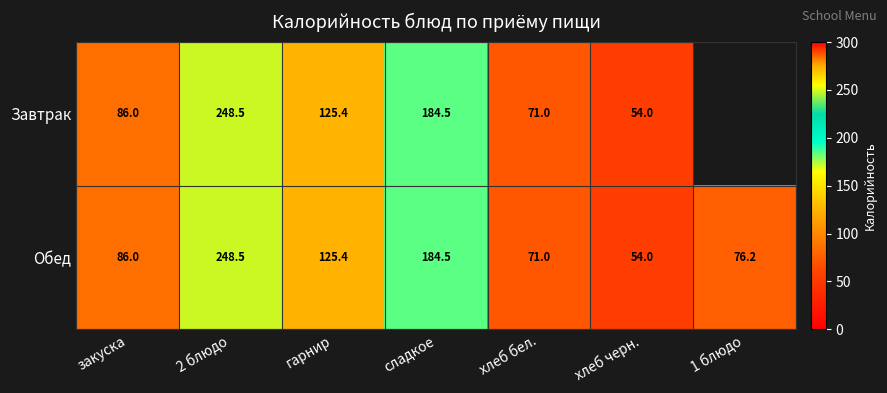

What is the difference between the maximum and second lowest values in the Обед series?

177.5